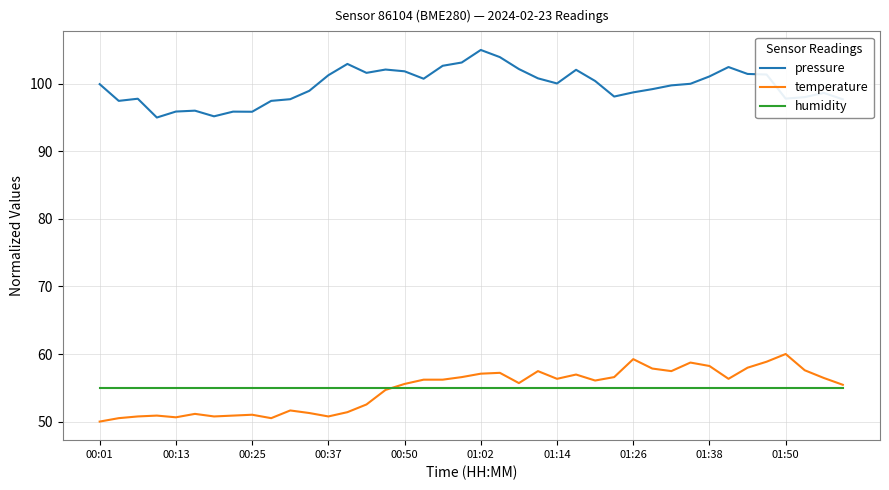

True or false: humidity and pressure cross at least once.

False